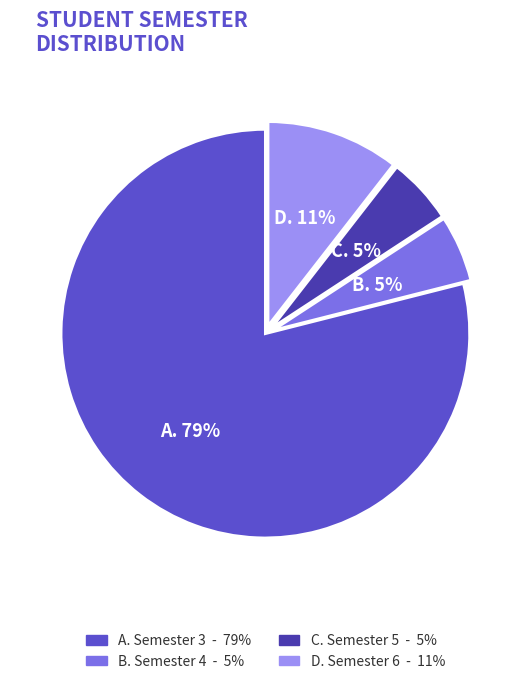

To the nearest percent, what is the average slice percentage?

25%